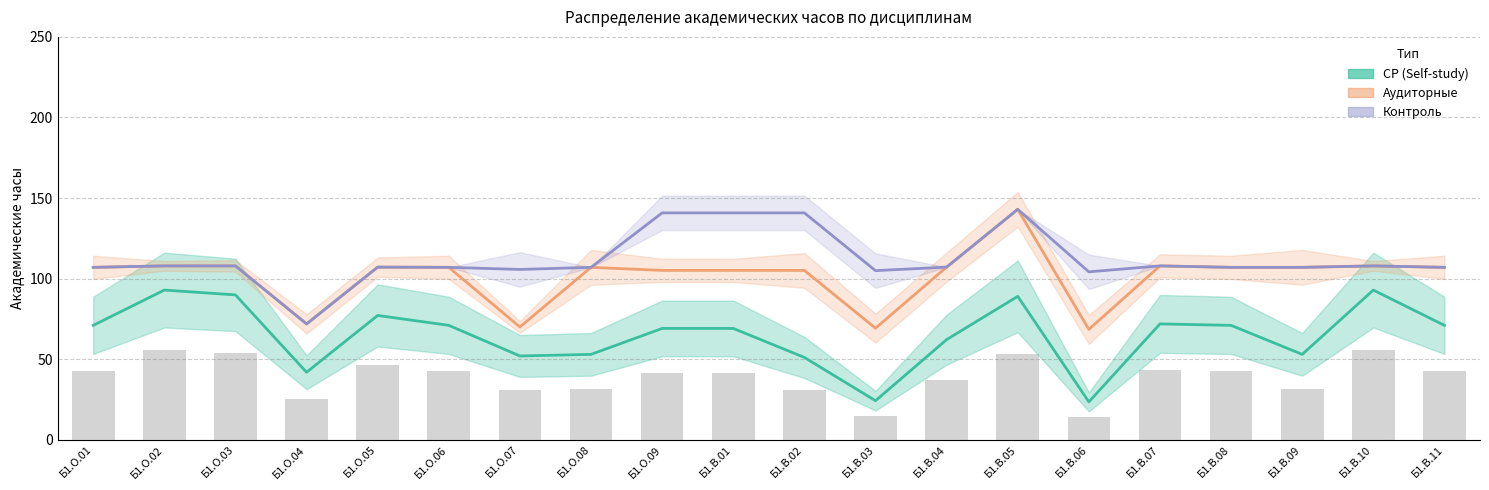

Rank the series by their maximum value, from highest to lowest.

Аудиторные, Контроль, СР (Self-study)